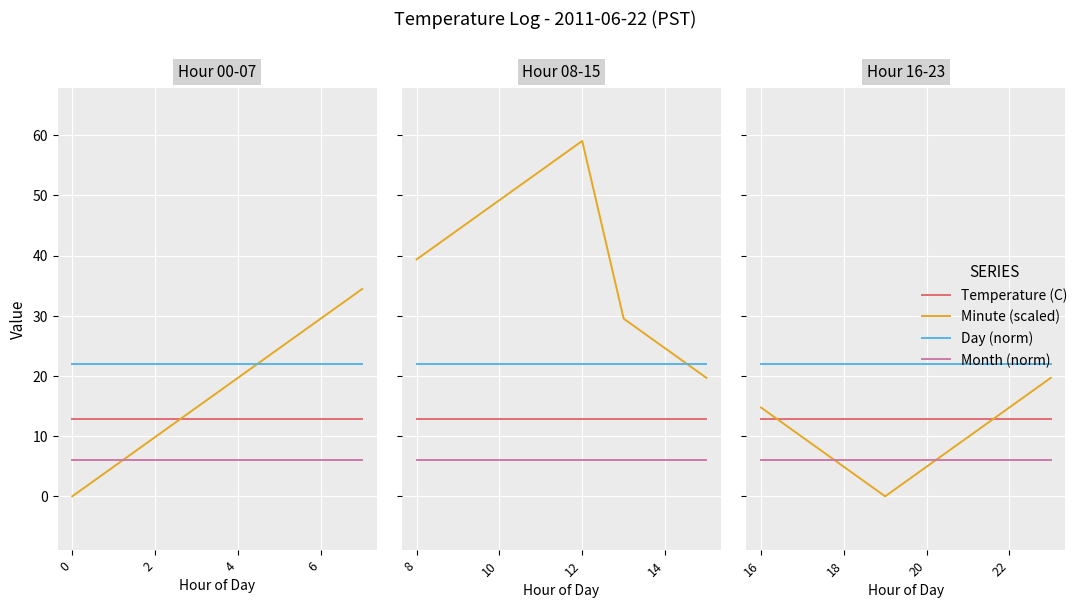

What is the difference between the highest and lowest values at 2?

16.0